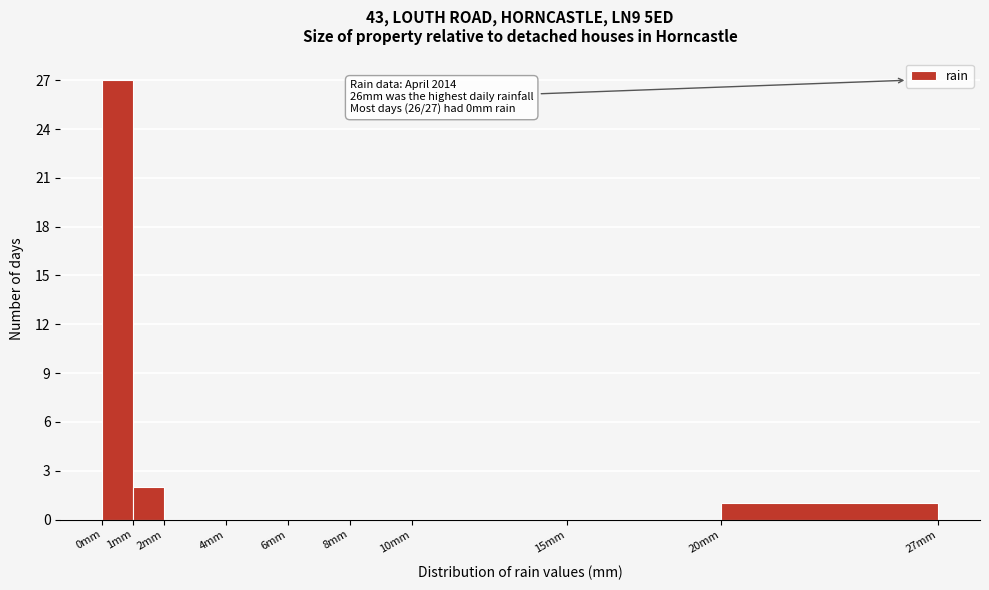

Which range on the x-axis has the tallest bar?

0 to 1